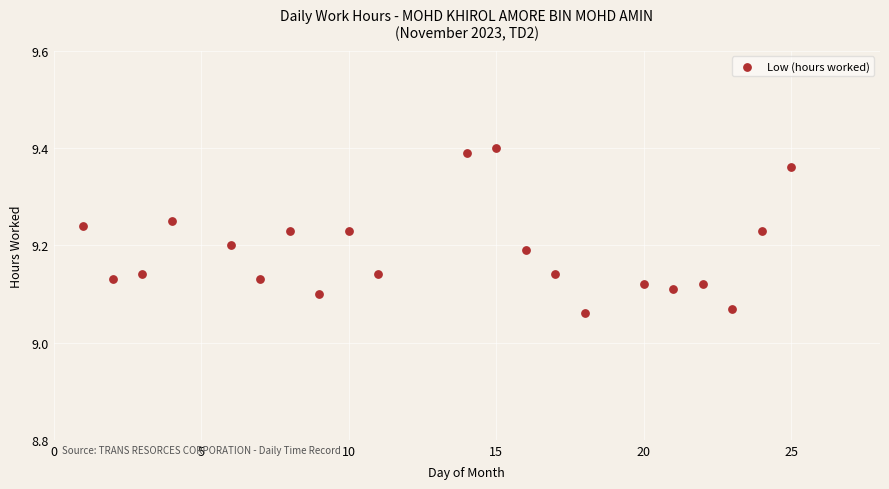

What is the range of Y values (max minus min)?

0.3